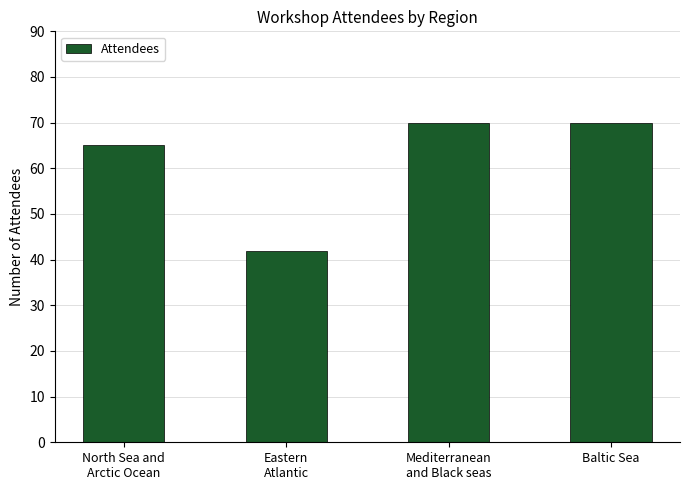

What is the label of the 2nd bar from the left?

Eastern
Atlantic